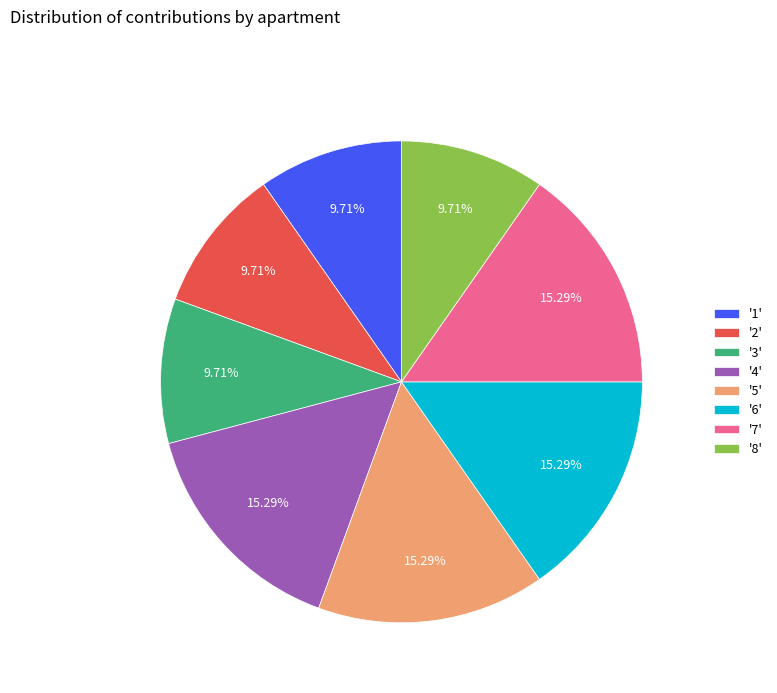

Which has a higher value, '8' or '4'?

'4'